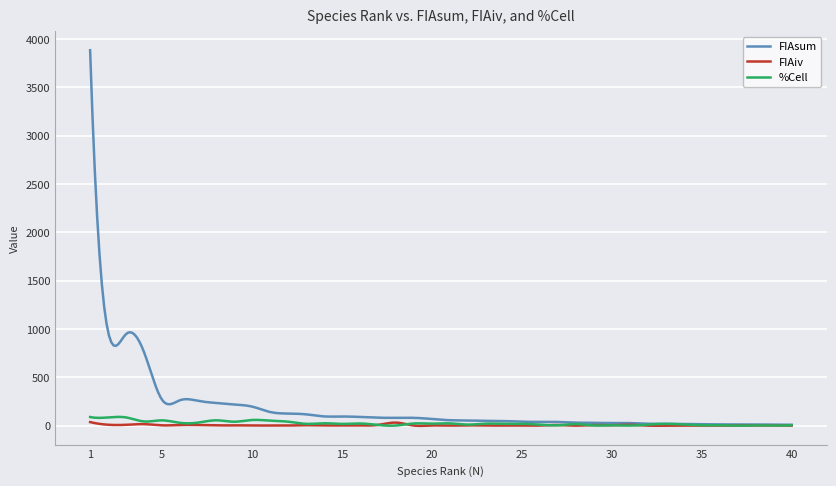

How many lines are shown in the chart?

3